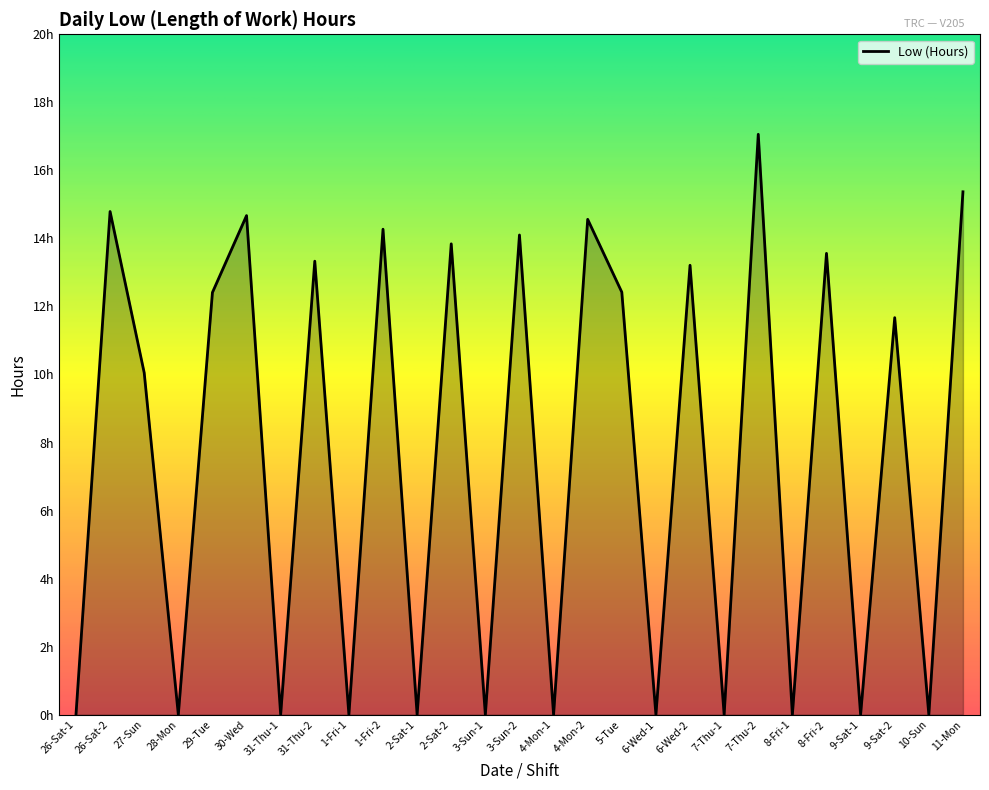

What position from the right is 1-Fri-1?

19